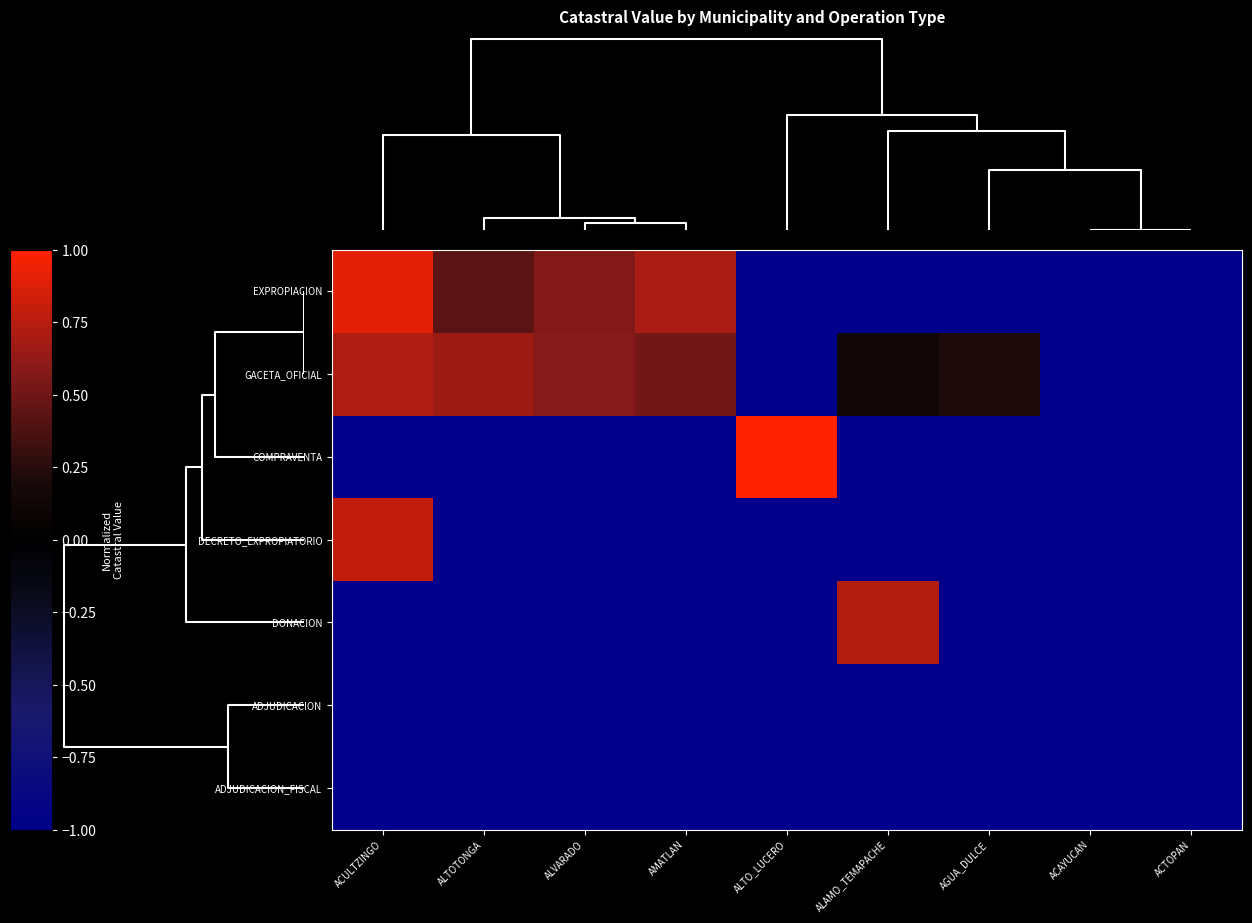

Between AGUA_DULCE and ACTOPAN, which series saw the biggest shift?

GACETA_OFICIAL